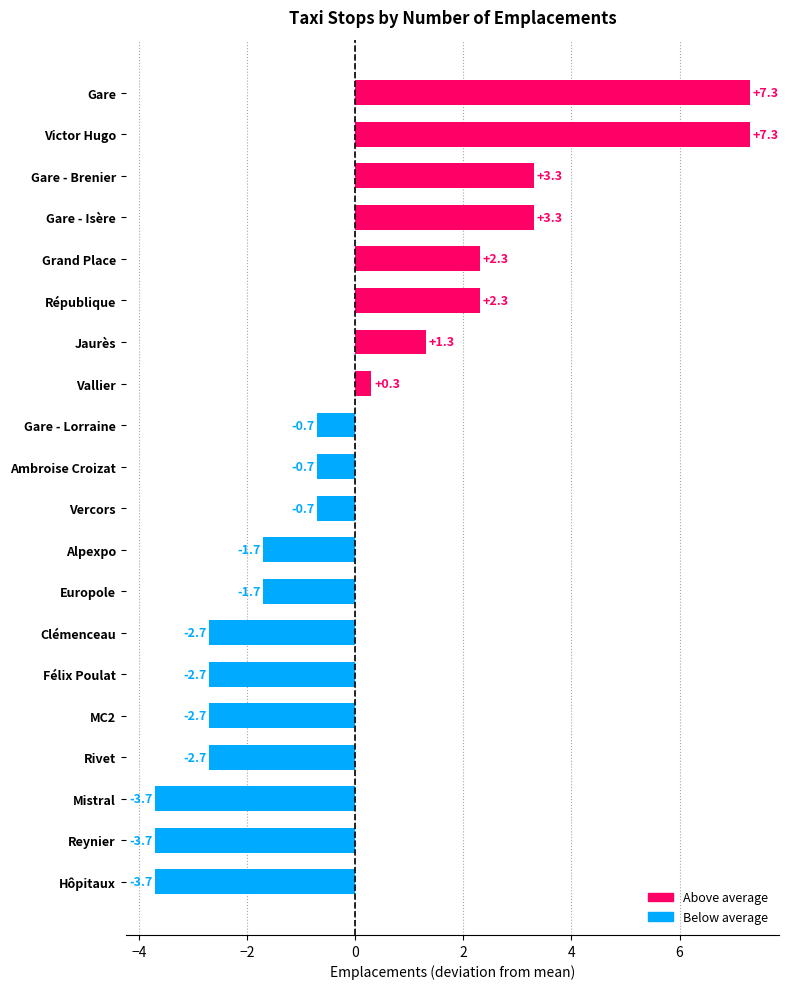

Reading top to bottom, extract all data points from this chart.

Gare=7.3	Victor Hugo=7.3	Gare - Brenier=3.3	Gare - Isère=3.3	Grand Place=2.3	République=2.3	Jaurès=1.3	Vallier=0.3	Gare - Lorraine=-0.7	Ambroise Croizat=-0.7	Vercors=-0.7	Alpexpo=-1.7	Europole=-1.7	Clémenceau=-2.7	Félix Poulat=-2.7	MC2=-2.7	Rivet=-2.7	Mistral=-3.7	Reynier=-3.7	Hôpitaux=-3.7